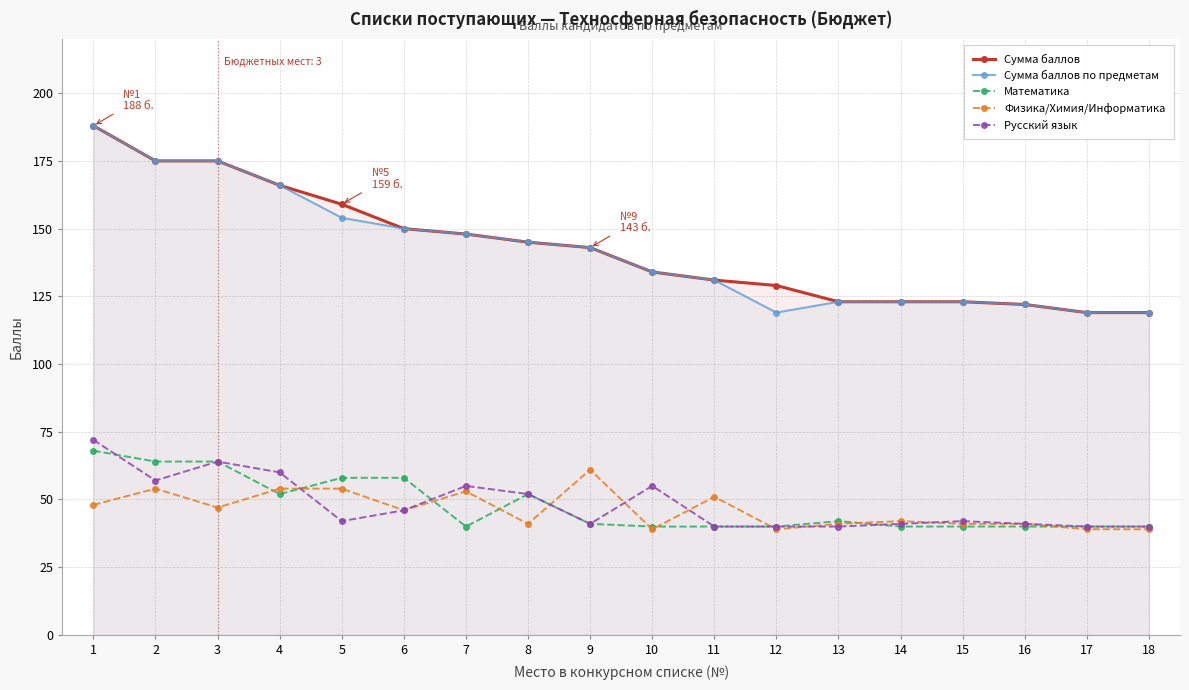

What is the difference between the Физика/Химия/Информатика values at 5 and 18?

15